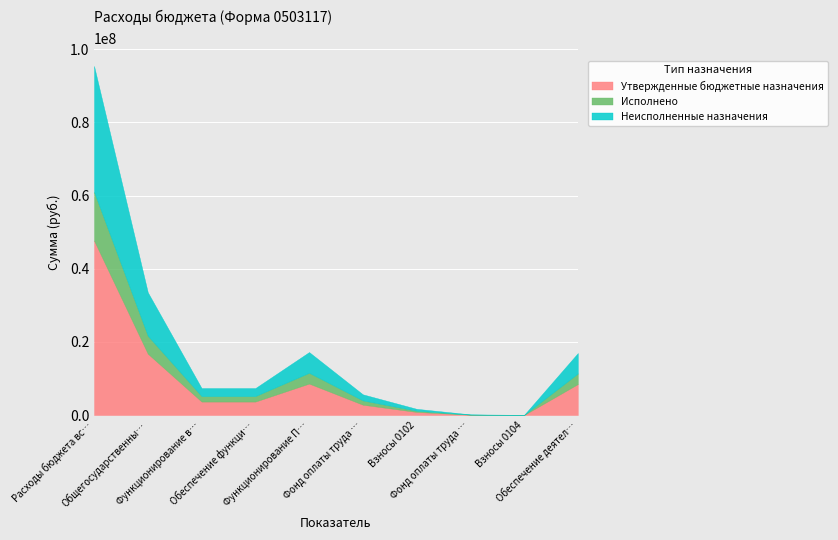

True or false: Исполнено and Неисполненные назначения cross at least once.

False